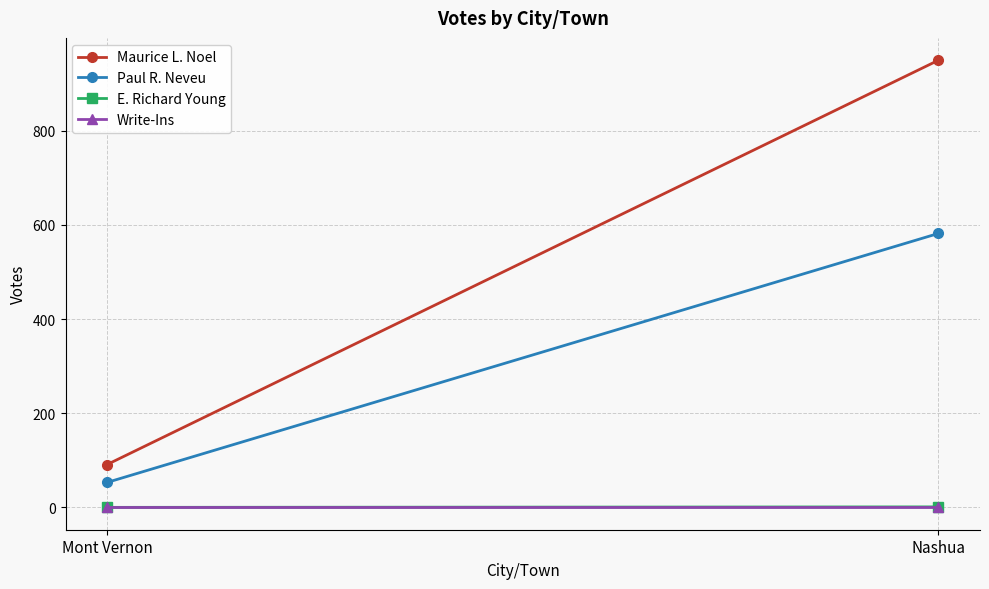

Reading left to right, what are all the values shown in this chart?

Maurice L. Noel: Mont Vernon=91	Nashua=950
Paul R. Neveu: Mont Vernon=53	Nashua=582
E. Richard Young: Mont Vernon=0	Nashua=1
Write-Ins: Mont Vernon=0	Nashua=0